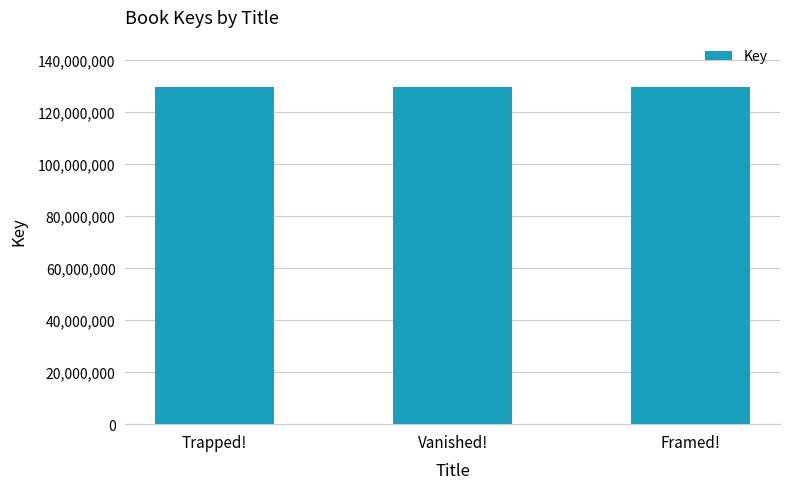

Does the chart contain stacked bars?

No